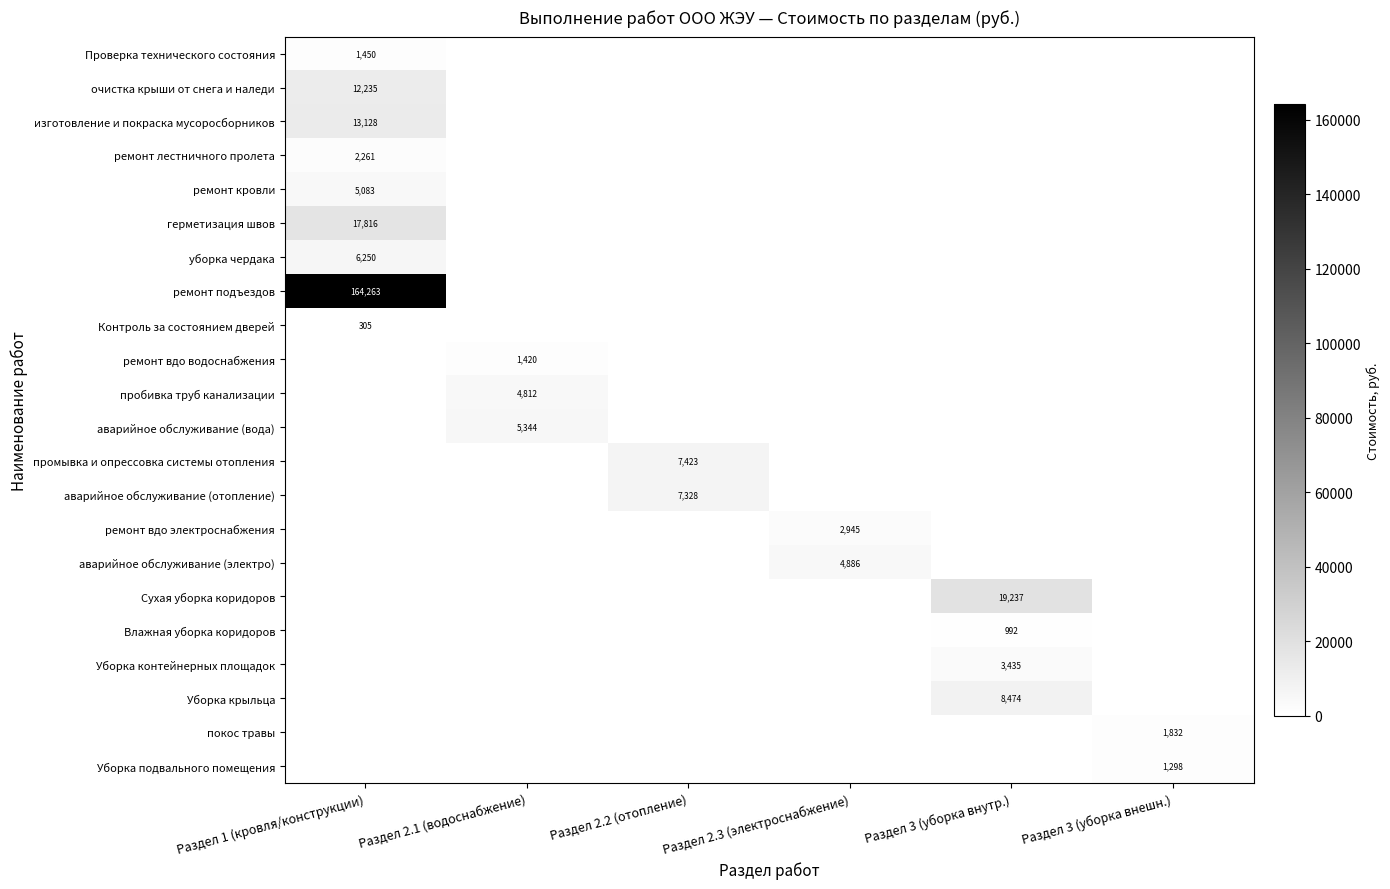

True or false: Влажная уборка коридоров has a value of 992 at Раздел 3 (уборка внутр.).

True